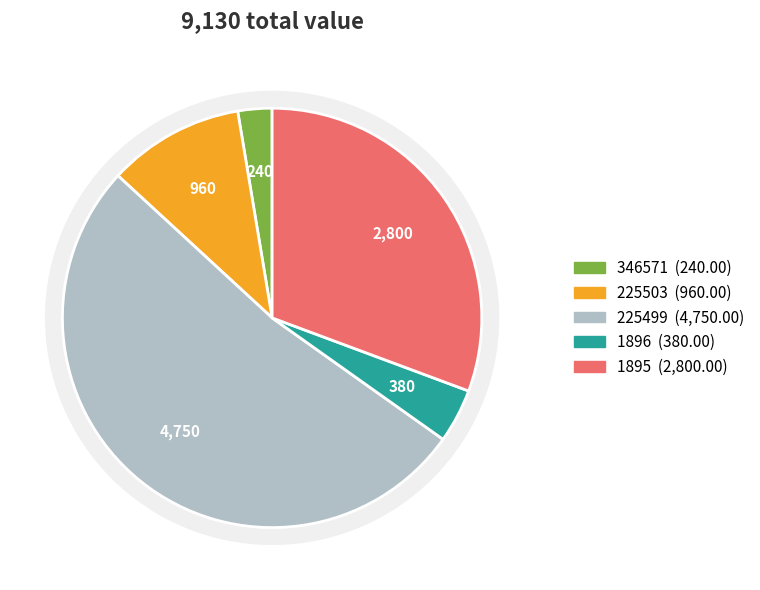

Is it true that 1896 is 15% of the pie?

False